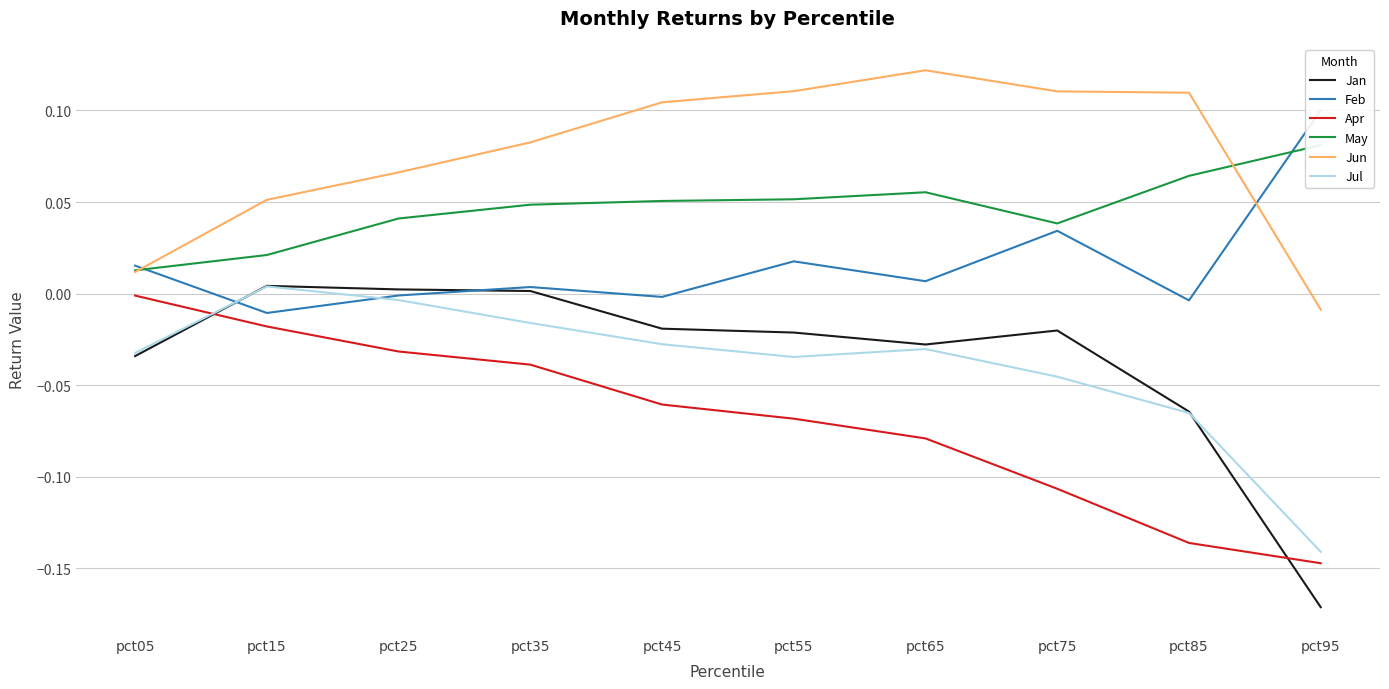

The Apr series shows -0.1 at pct95. True or false?

True